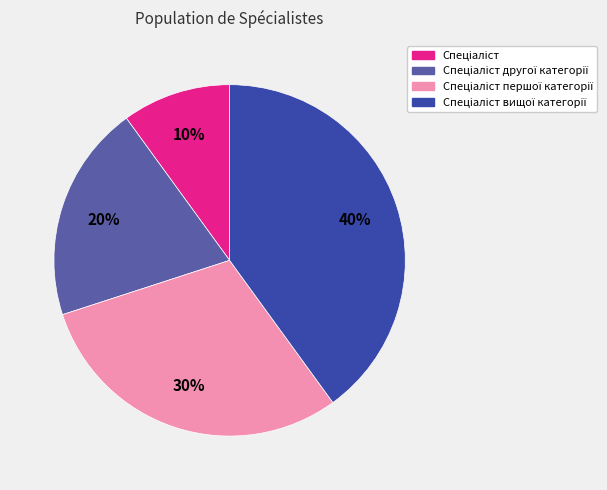

To the nearest percent, what is the difference between the largest and smallest slice percentages?

30%